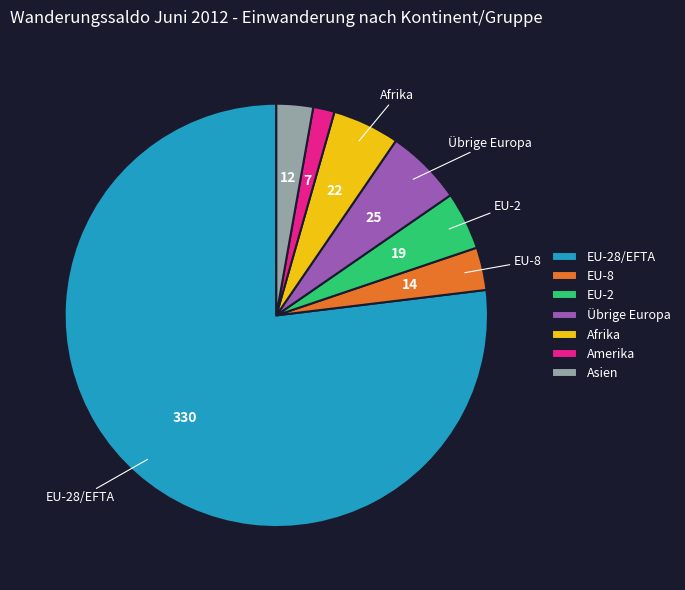

What is the smallest slice in the pie chart?

Amerika